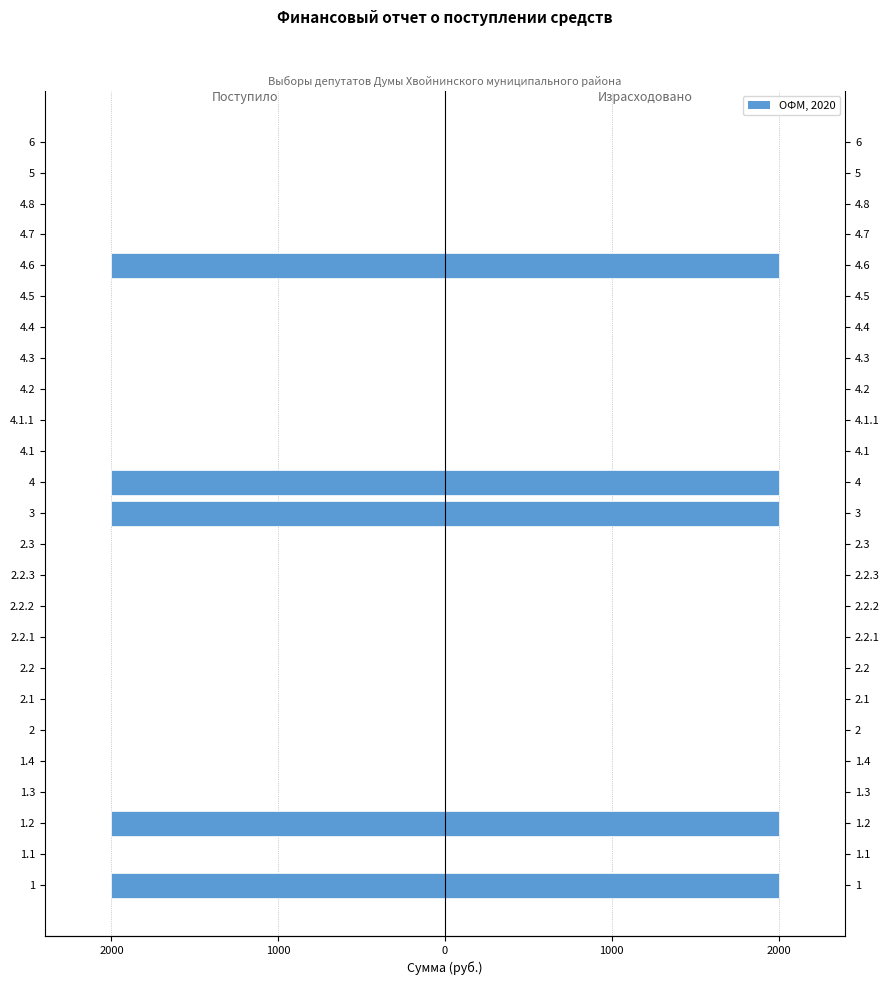

What is the maximum value shown in the chart?

2000